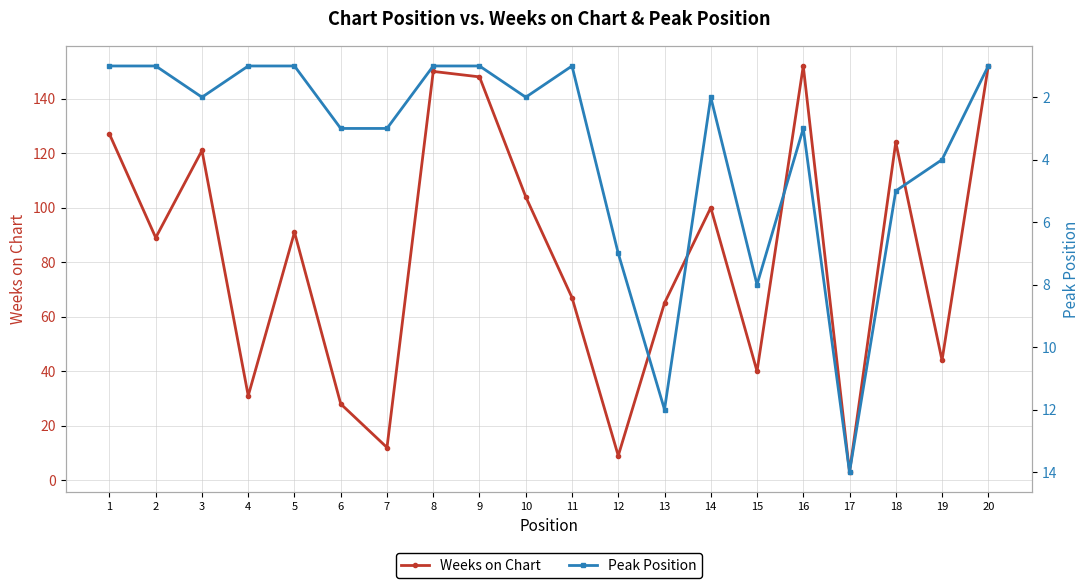

Where does the Peak Position series first go above 2?

6